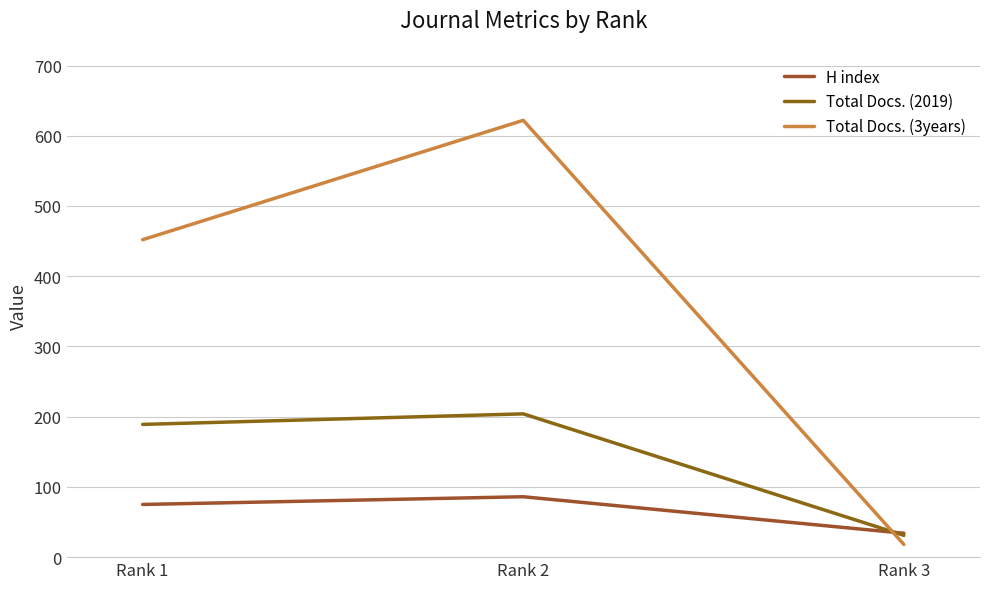

Where is H index nearest to the value 60?

Rank 1